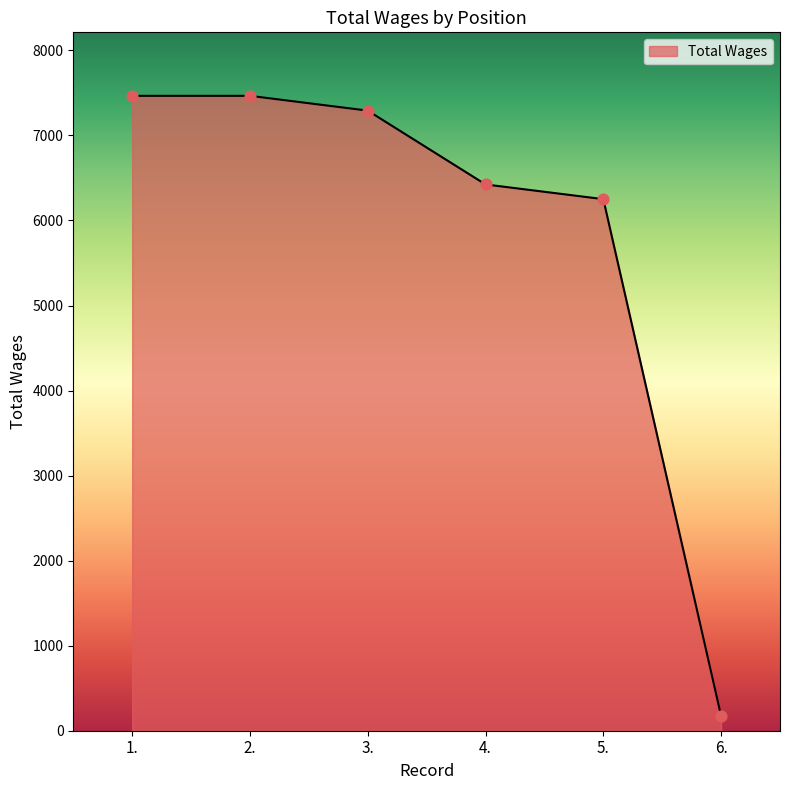

What is the change in value from 1. to 5.?

-1215